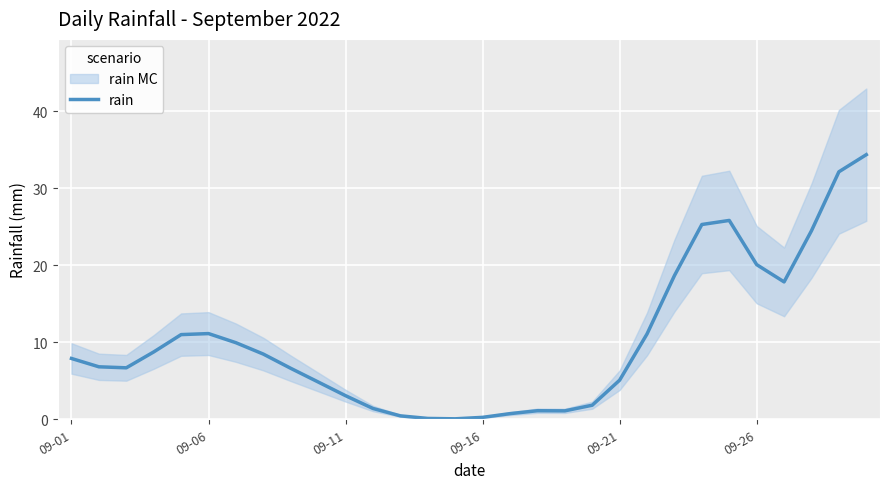

How many data points are above 7?

15